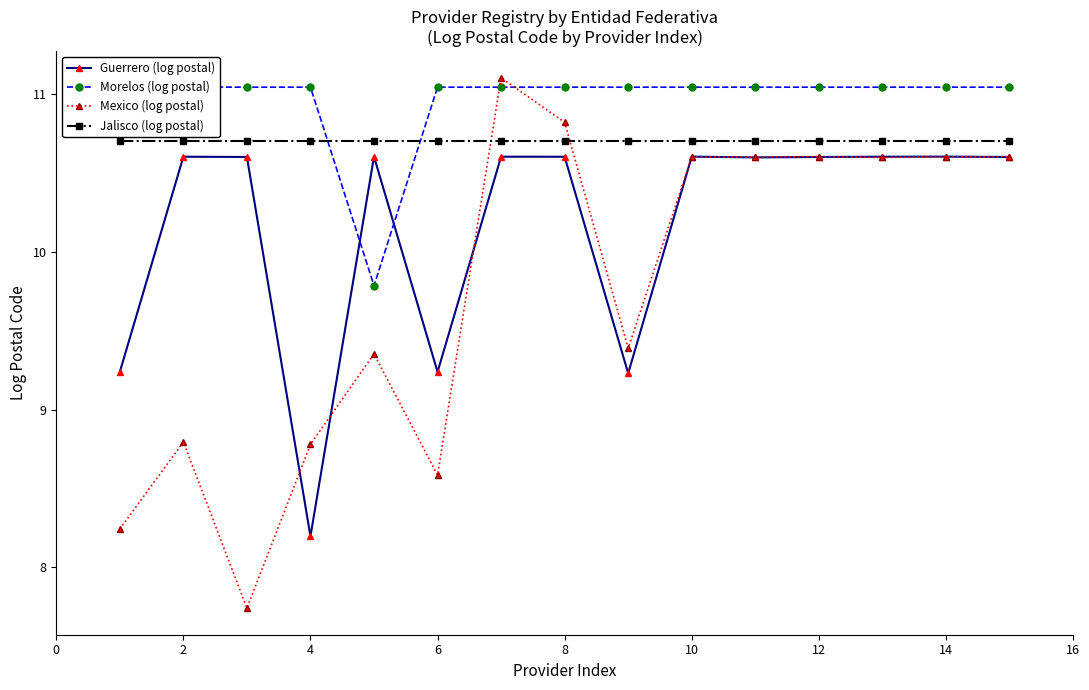

Reading left to right, extract all data points from this chart.

Guerrero (log postal): 9.2	10.6	10.6	8.2	10.6	9.2	10.6	10.6	9.2	10.6	10.6	10.6	10.6	10.6	10.6
Morelos (log postal): 11.0	11.0	11.0	11.0	9.8	11.0	11.0	11.0	11.0	11.0	11.0	11.0	11.0	11.0	11.0
Mexico (log postal): 8.2	8.8	7.7	8.8	9.4	8.6	11.1	10.8	9.4	10.6	10.6	10.6	10.6	10.6	10.6
Jalisco (log postal): 10.7	10.7	10.7	10.7	10.7	10.7	10.7	10.7	10.7	10.7	10.7	10.7	10.7	10.7	10.7